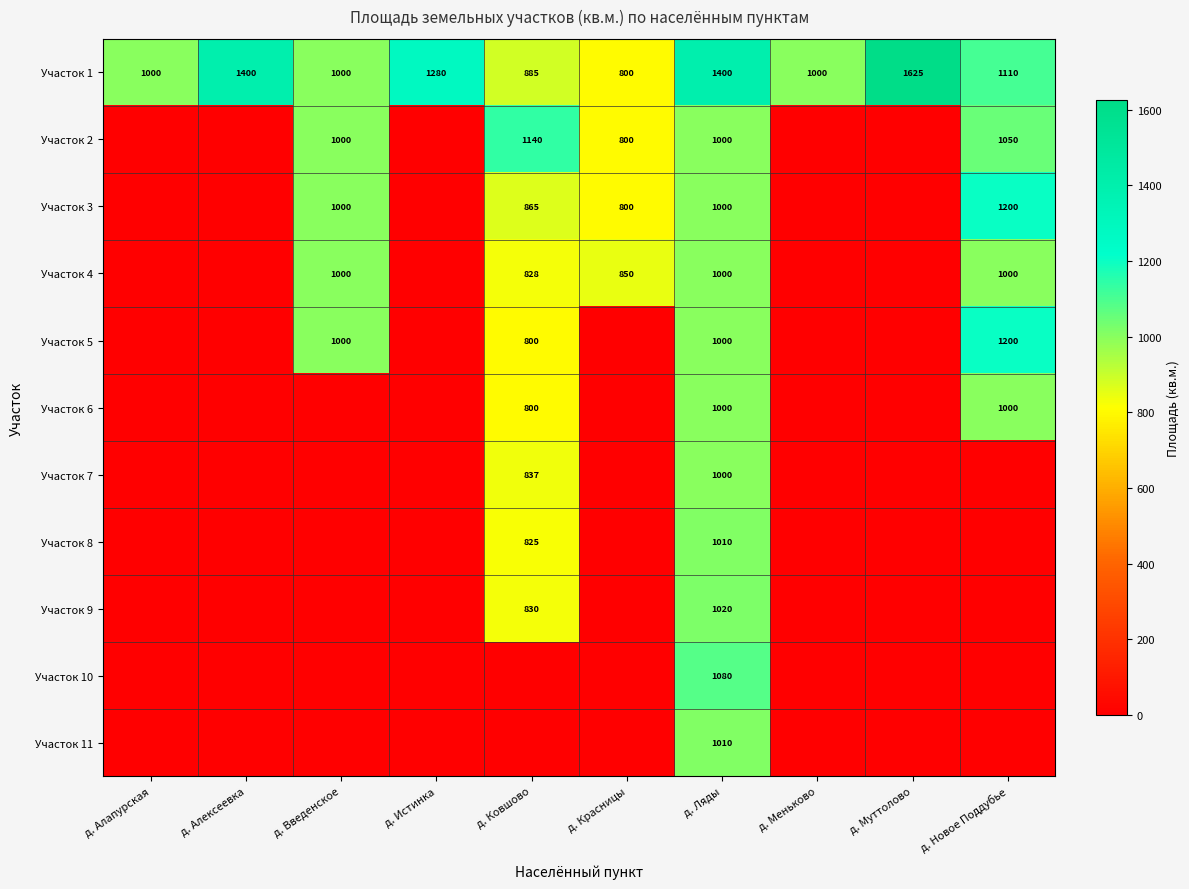

At which label does Участок 1 reach its minimum?

д. Красницы